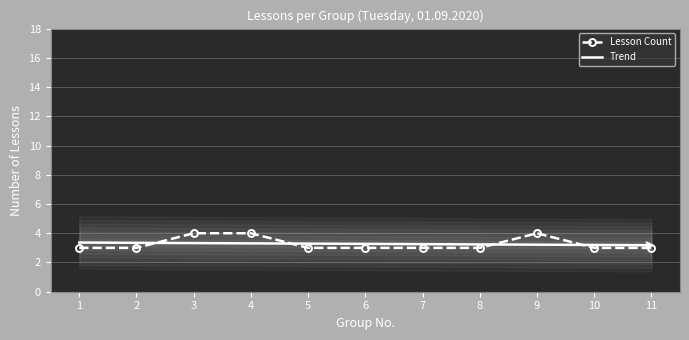

Rank the categories by value from highest to lowest.

3, 4, 9, 1, 2, 5, 6, 7, 8, 10, 11